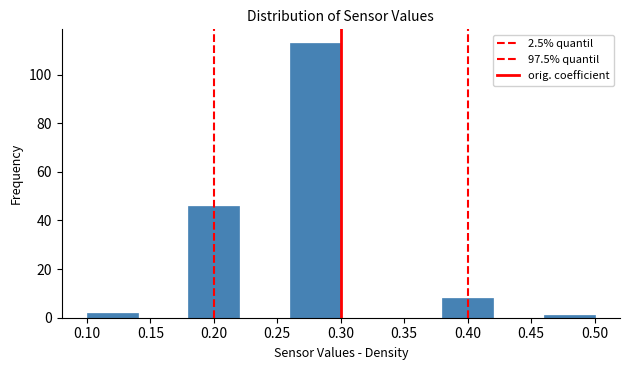

Reading left to right, transcribe this chart: for each bar, give the range it covers on the x-axis and its height. The values are not printed on the chart, so give them approximately, as read against the axis.

0.10 to 0.14: 2
0.14 to 0.18: 0
0.18 to 0.22: 46
0.22 to 0.26: 0
0.26 to 0.30: 114
0.30 to 0.34: 0
0.34 to 0.38: 0
0.38 to 0.42: 8
0.42 to 0.46: 0
0.46 to 0.50: under 2